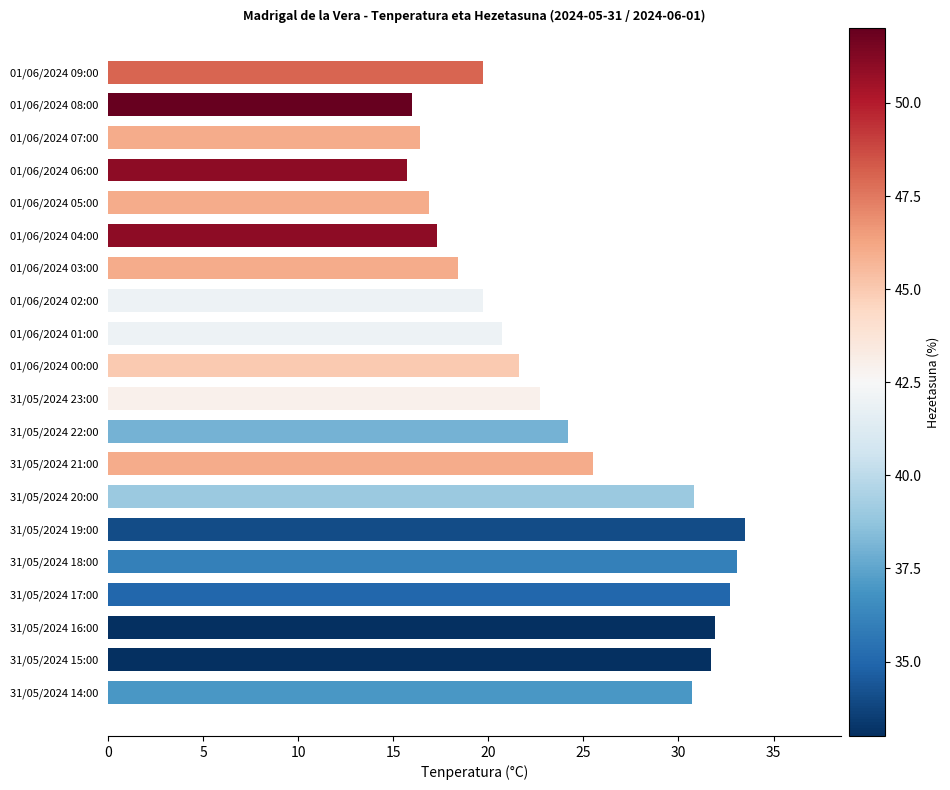

Is it true that the value at 01/06/2024 02:00 is 9.1?

False